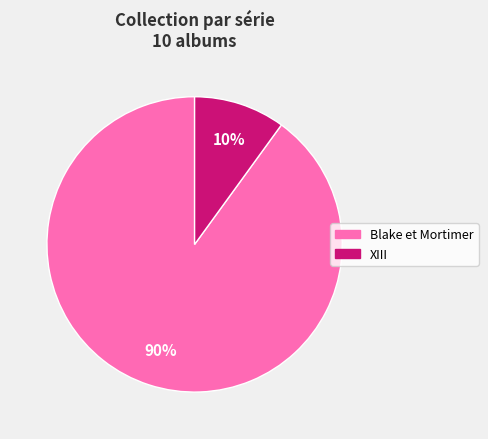

What percentage is the Blake et Mortimer slice, to the nearest percent?

90%